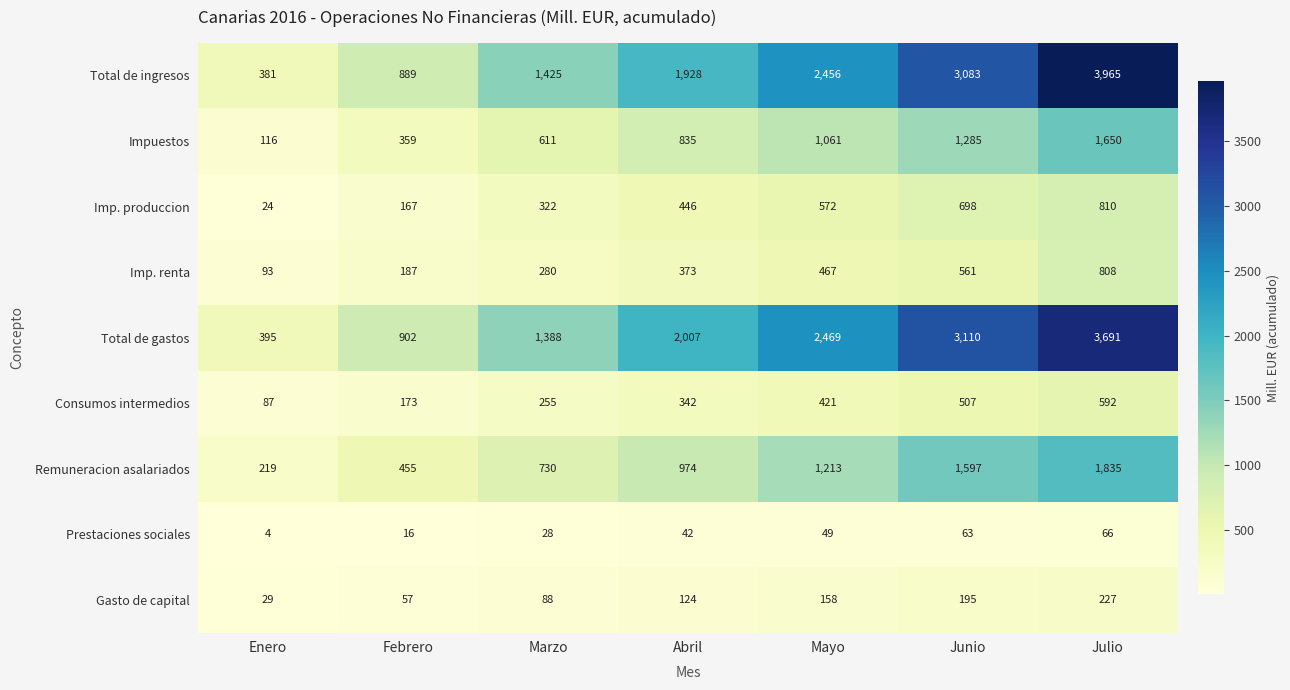

Which series has the largest range (max minus min)?

Total de ingresos